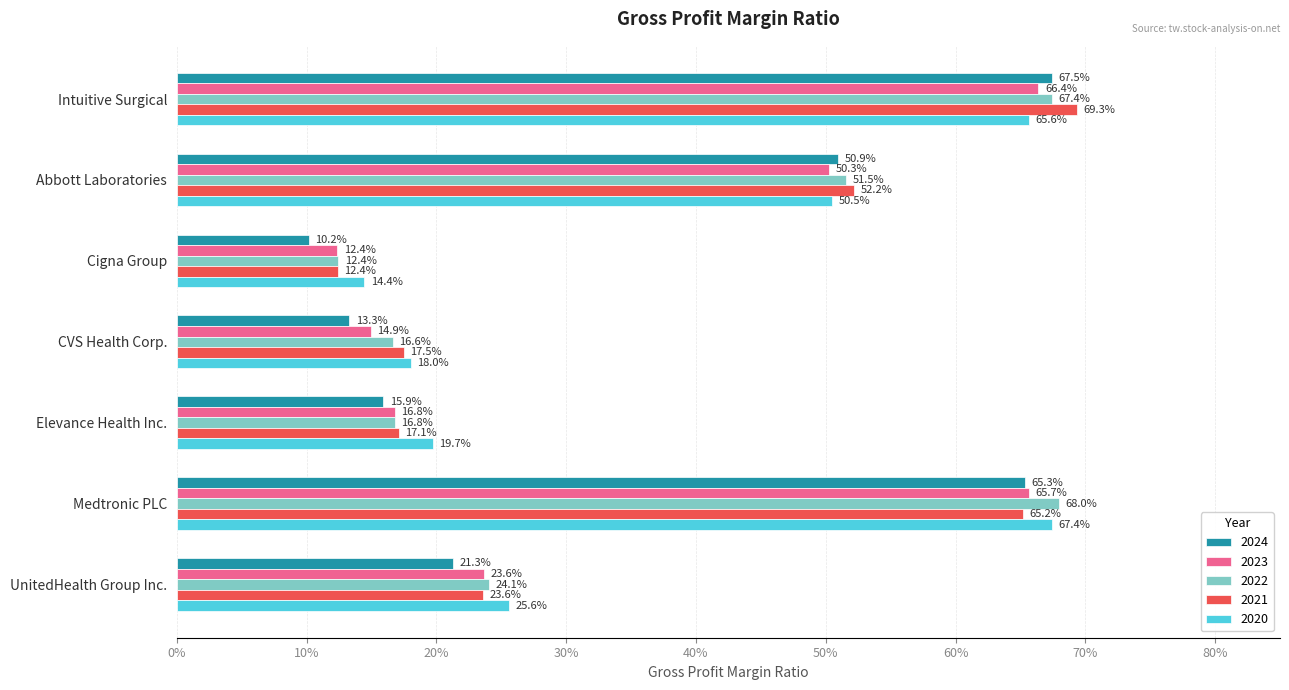

At how many categories does at least one series exceed 0?

7